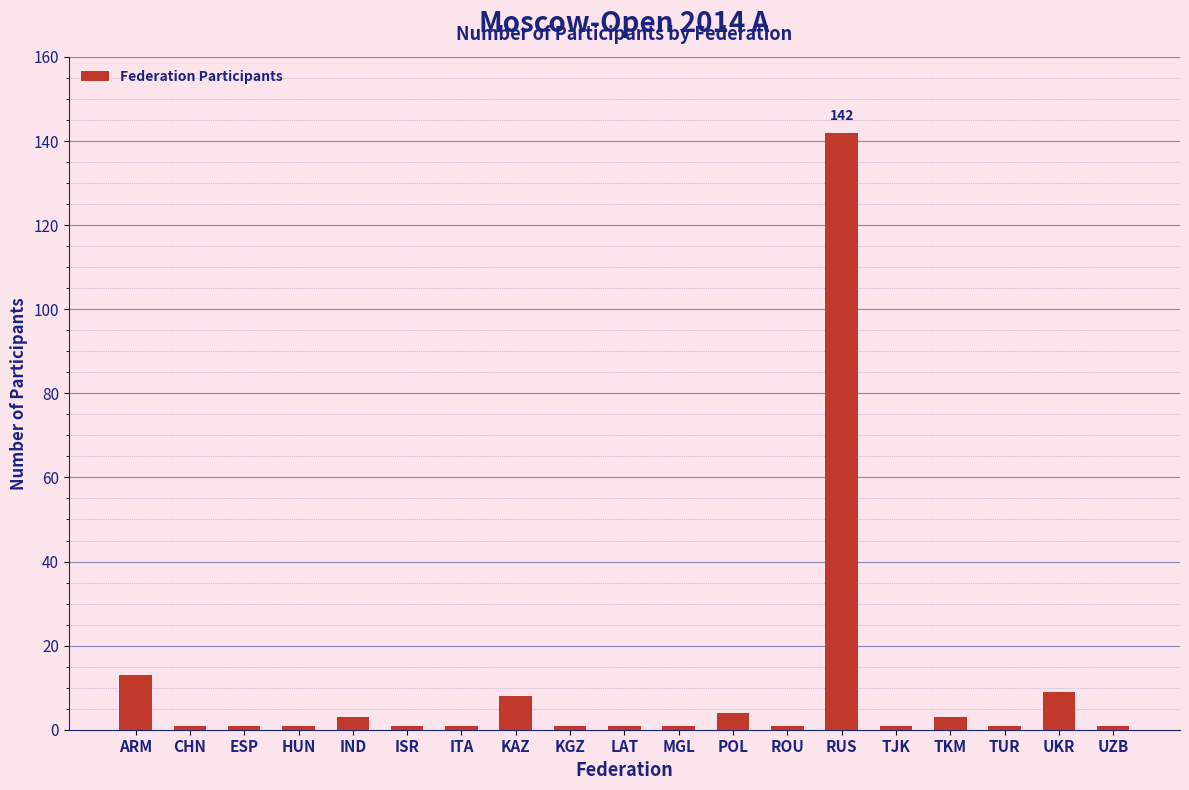

Reading left to right, transcribe all the data shown in this chart.

13	1	1	1	3	1	1	8	1	1	1	4	1	142	1	3	1	9	1